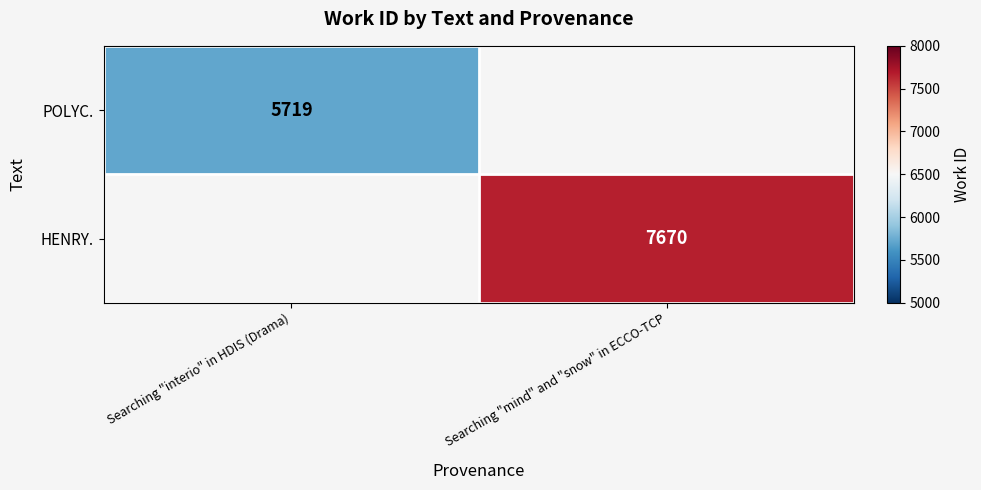

Is it true that HENRY. equals 7670 at Searching "mind" and "snow" in ECCO-TCP?

True